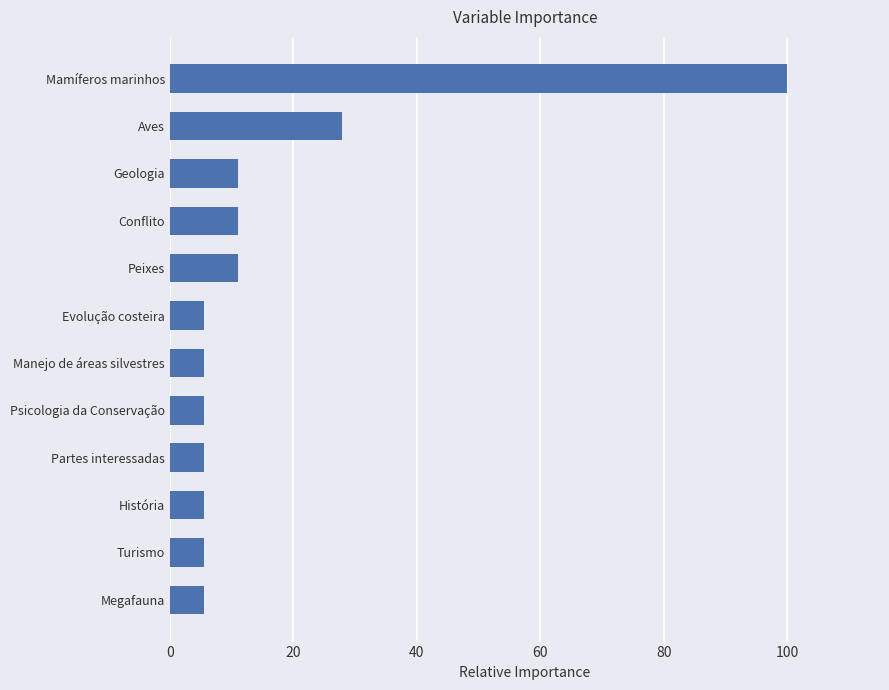

Approximately how many times larger is the value at Partes interessadas compared to Psicologia da Conservação?

1.0